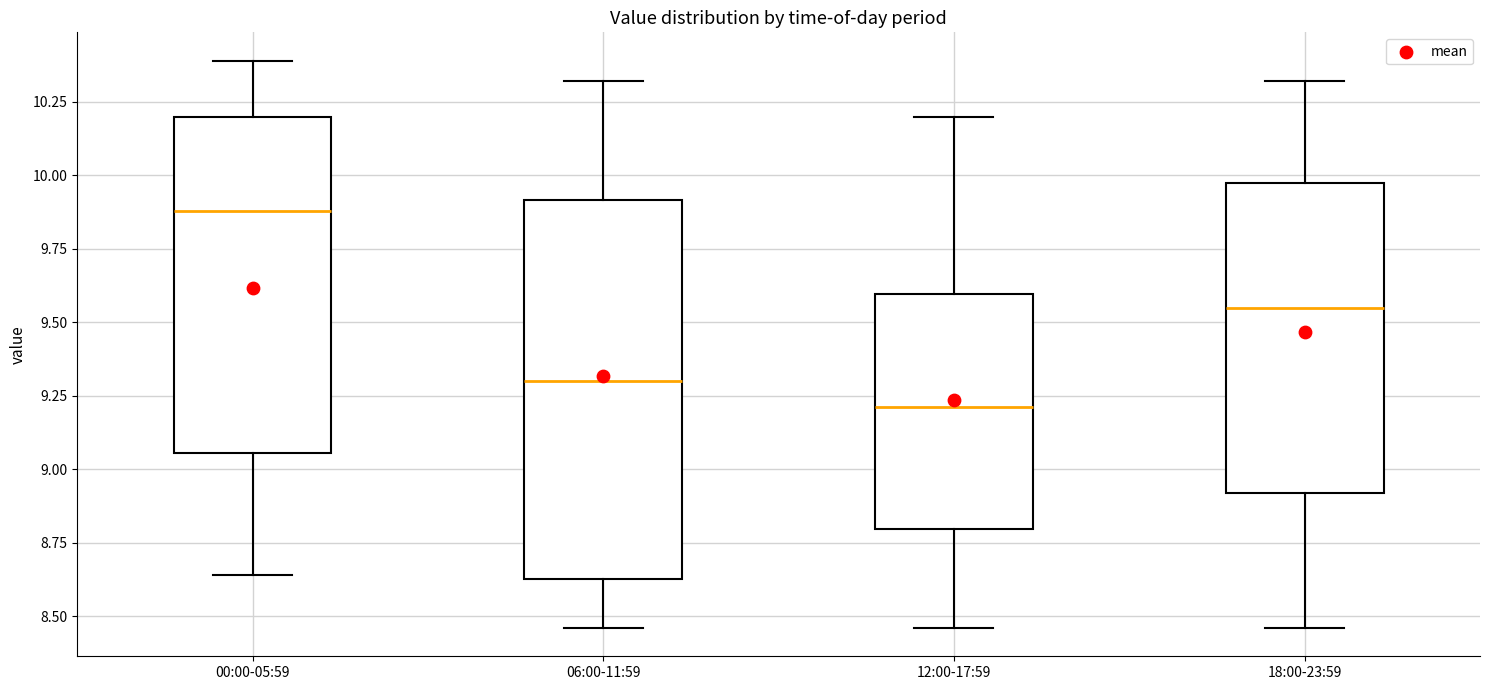

Where does the lower whisker of the box for 00:00-05:59 end on the y-axis? The values are not printed on the chart, so give them approximately, as read against the axis.

8.65